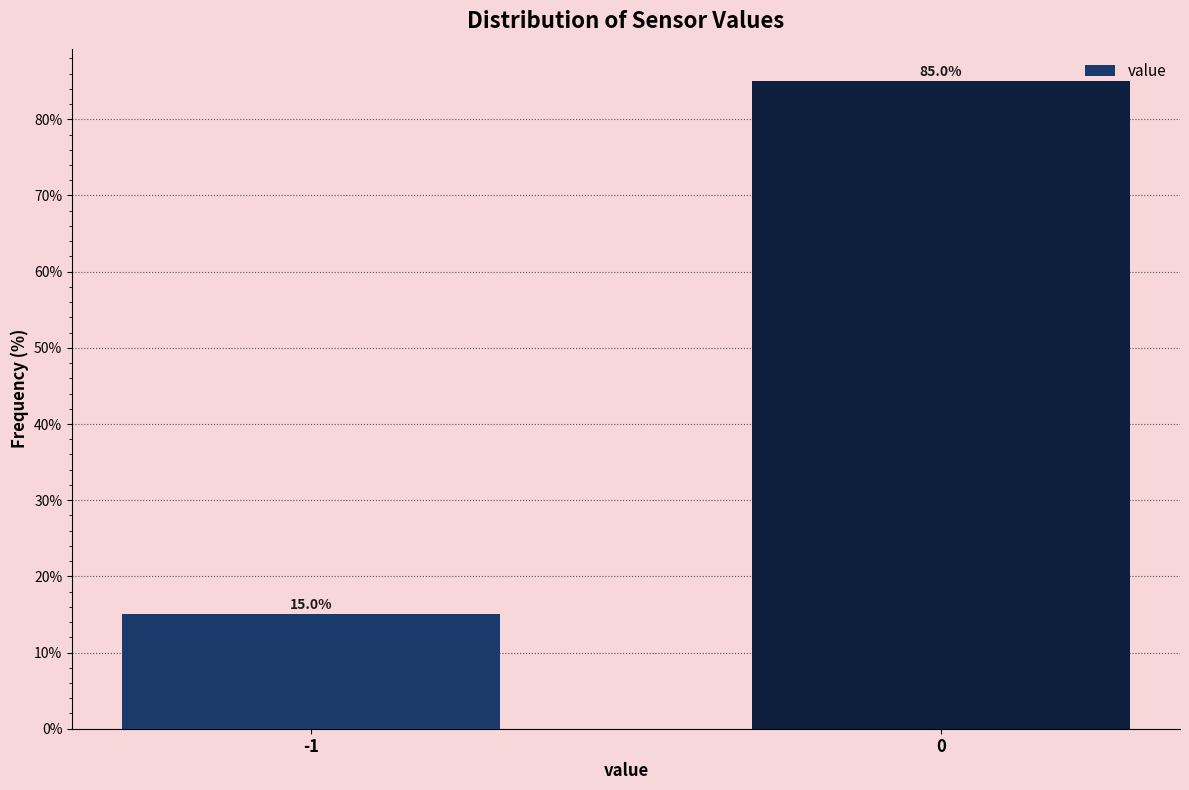

Reading left to right, transcribe all the data shown in this chart.

-1=15	0=85